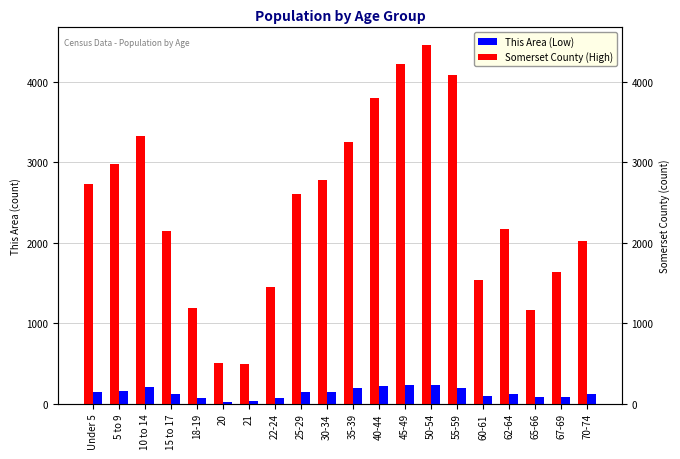

What position from the left is 30-34?

10